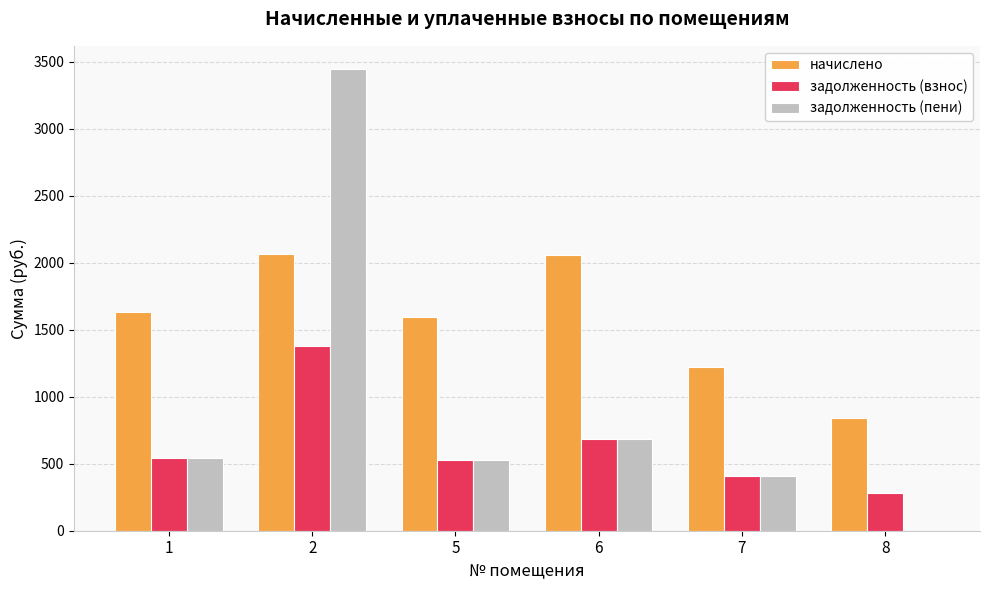

What is the sum of the задолженность (взнос) values at 7 and 1?

951.9